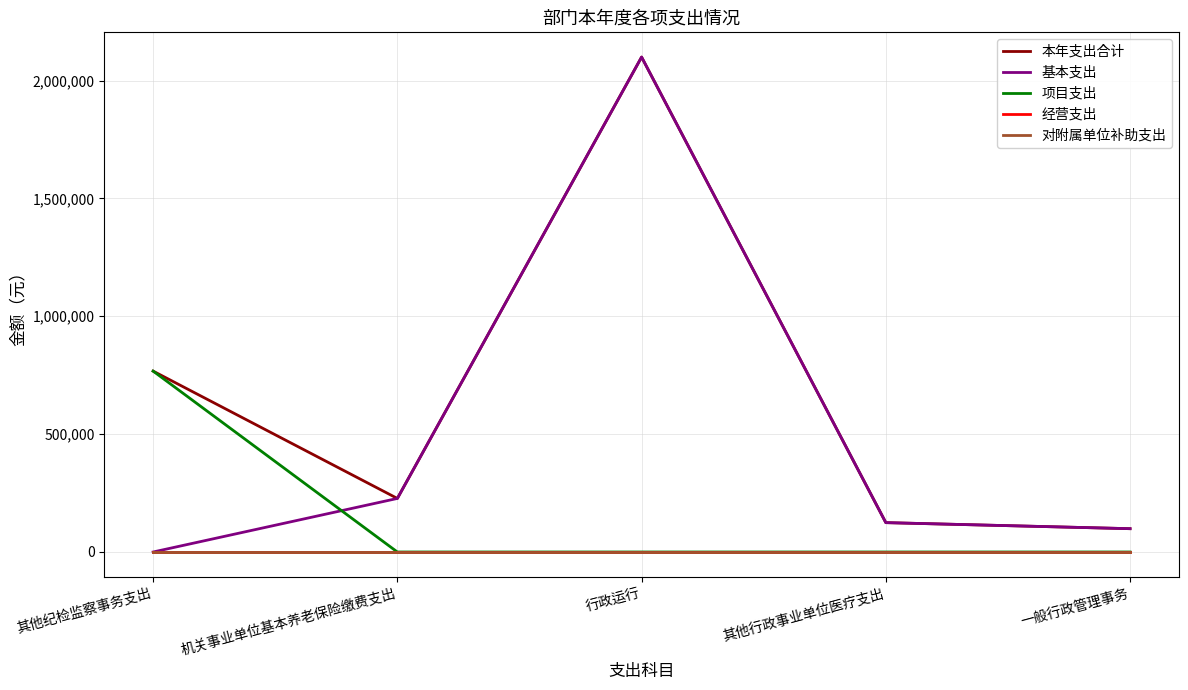

At which category does the chart reach its peak across all series?

行政运行